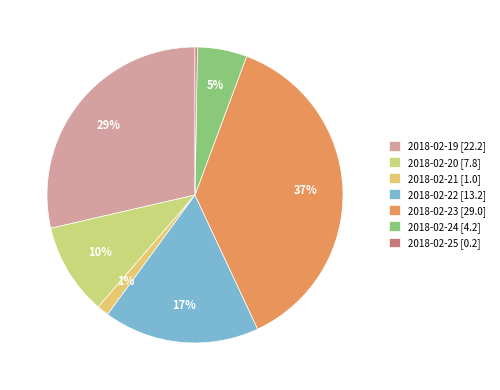

How many segments does this pie chart have?

7